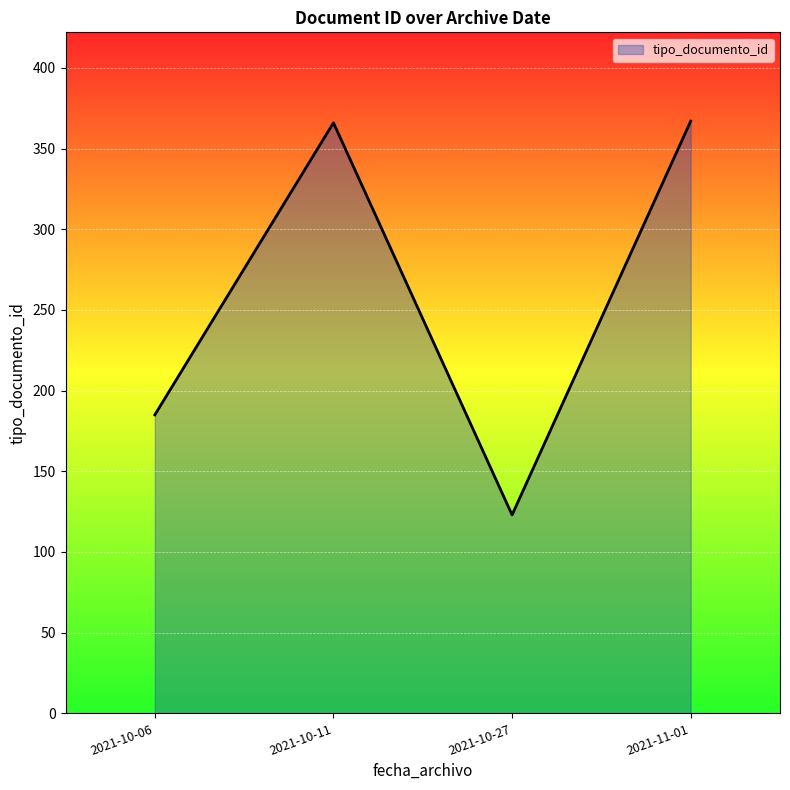

What is the sum of all values?

1041